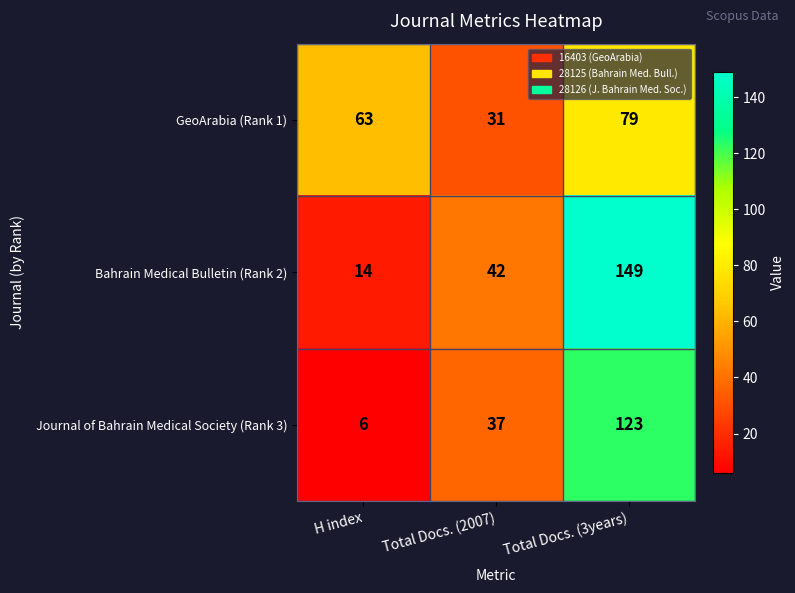

What is the sum of the Bahrain Medical Bulletin (Rank 2) values at H index and Total Docs. (3years)?

163